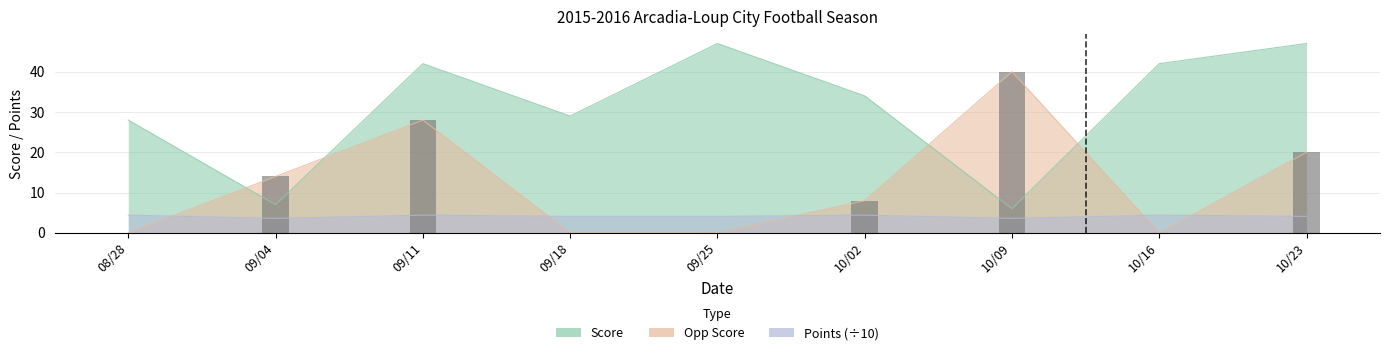

What position from the left is 10/23?

9